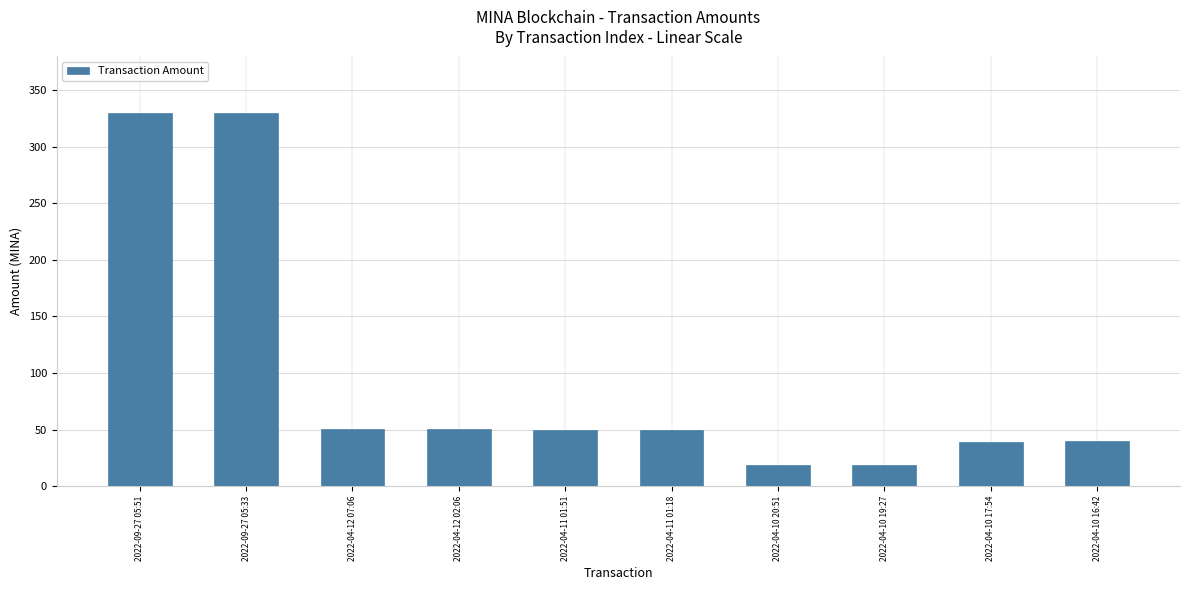

How many series are shown in this chart?

1